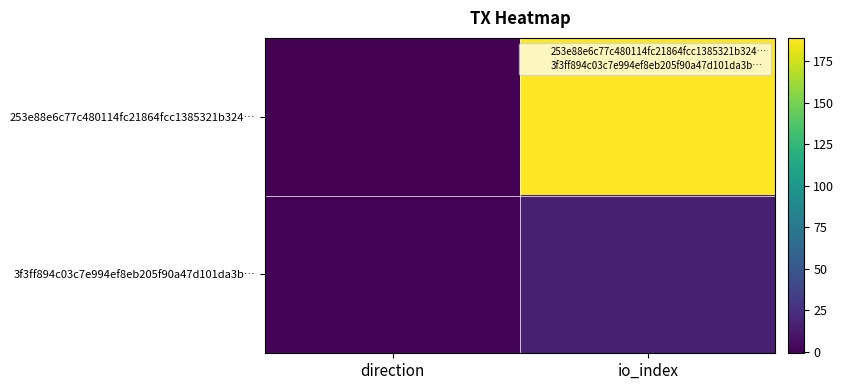

At how many categories does at least one series exceed 126?

1